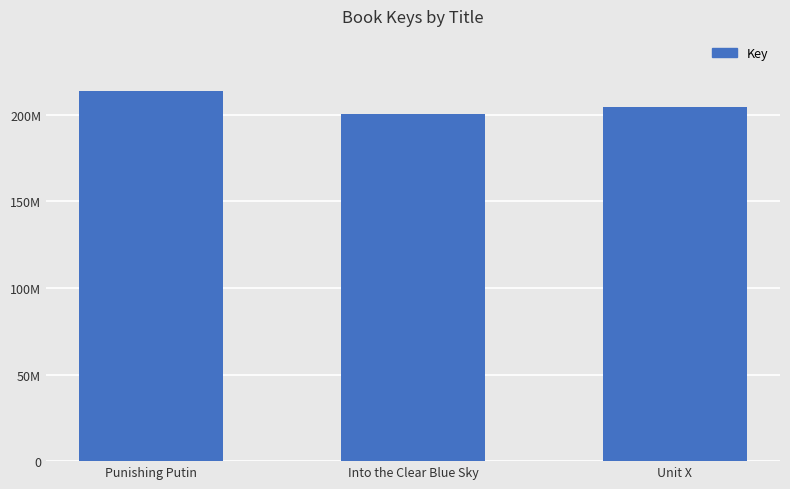

Does the chart contain any negative values?

No